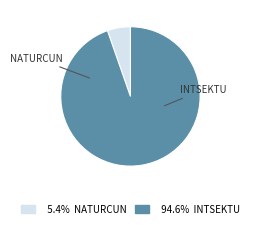

Is there any slice that represents more than half of the pie?

Yes